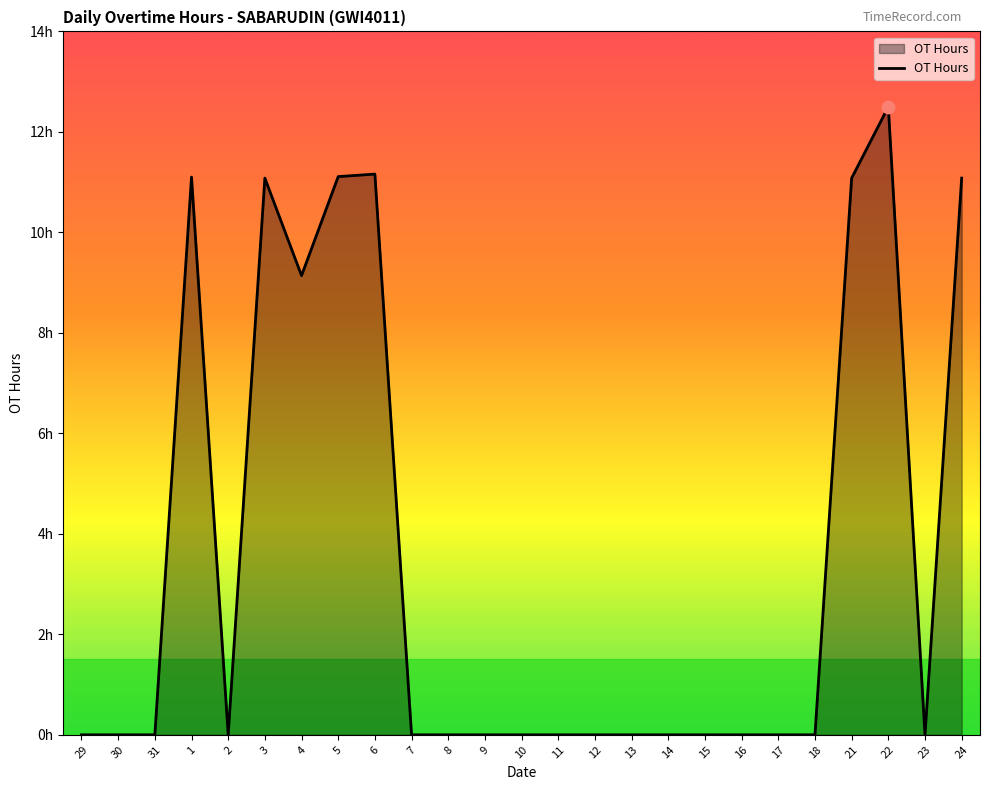

Is this an area chart (filled region under the line)?

Yes